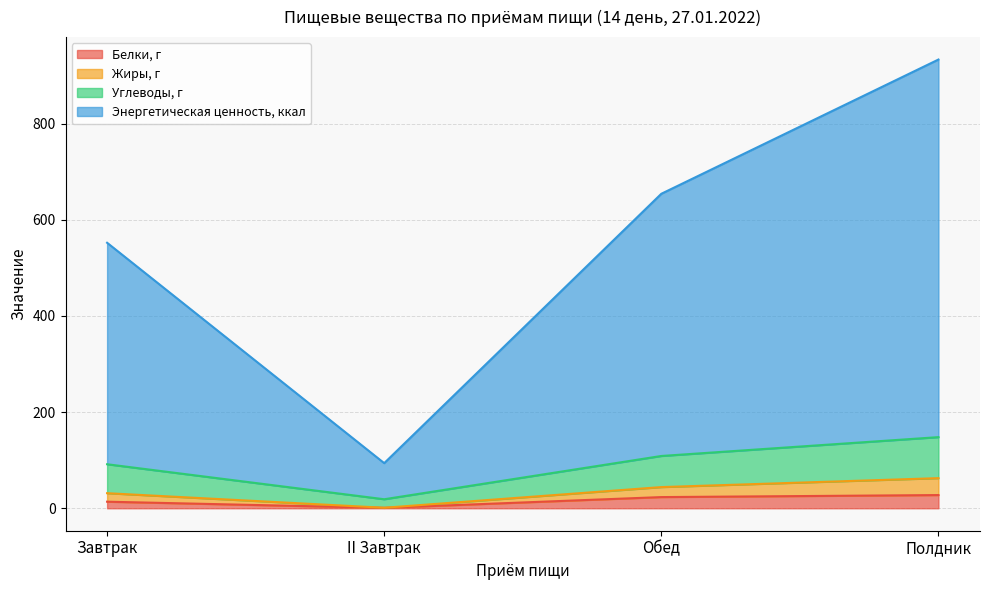

What is the maximum value shown in the chart?

933.4